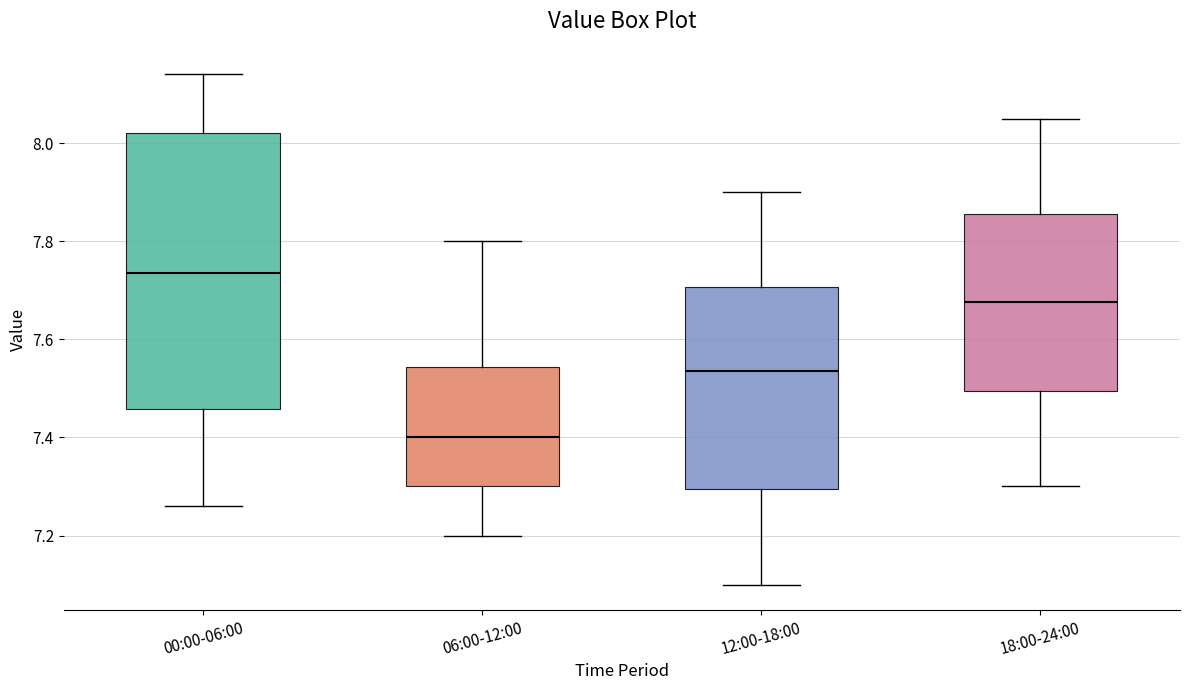

Reading left to right, transcribe this box plot: for each box, give where its median line is, the range the box spans, and where its two whiskers end, as read against the y-axis. The values are not printed on the chart, so give them approximately, as read against the axis.

00:00-06:00: median 7.74, box 7.46 to 8.02, whiskers 7.26 to 8.14
06:00-12:00: median 7.40, box 7.30 to 7.54, whiskers 7.20 to 7.80
12:00-18:00: median 7.54, box 7.30 to 7.70, whiskers 7.10 to 7.90
18:00-24:00: median 7.68, box 7.50 to 7.86, whiskers 7.30 to 8.06